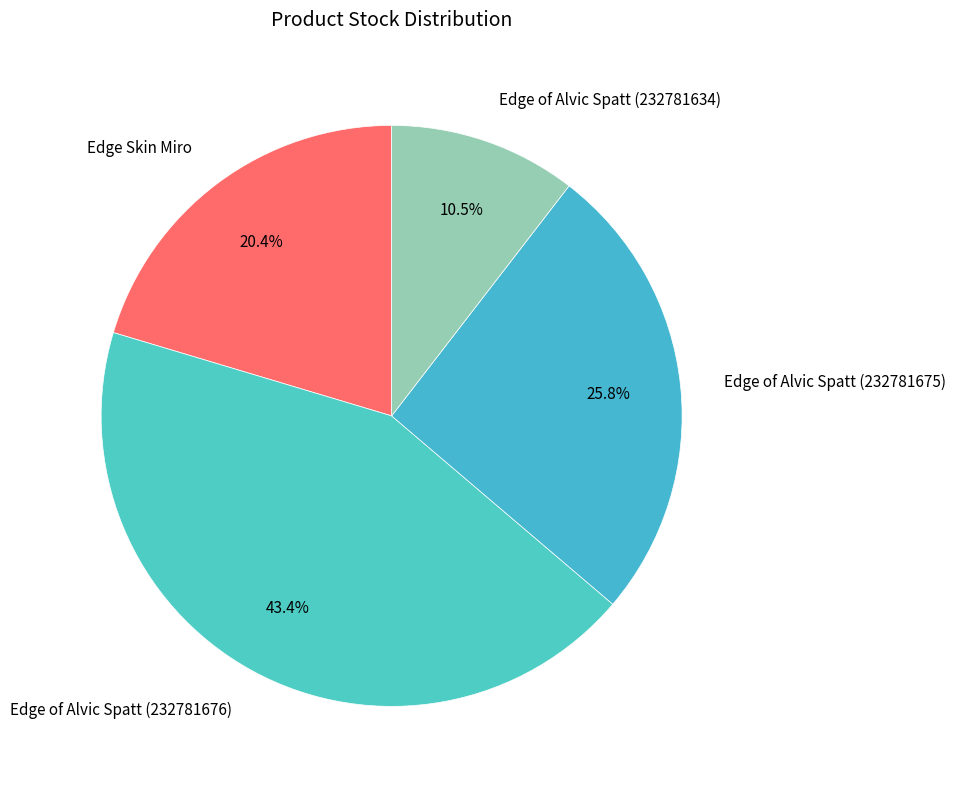

To the nearest percent, what is the average slice percentage?

25%